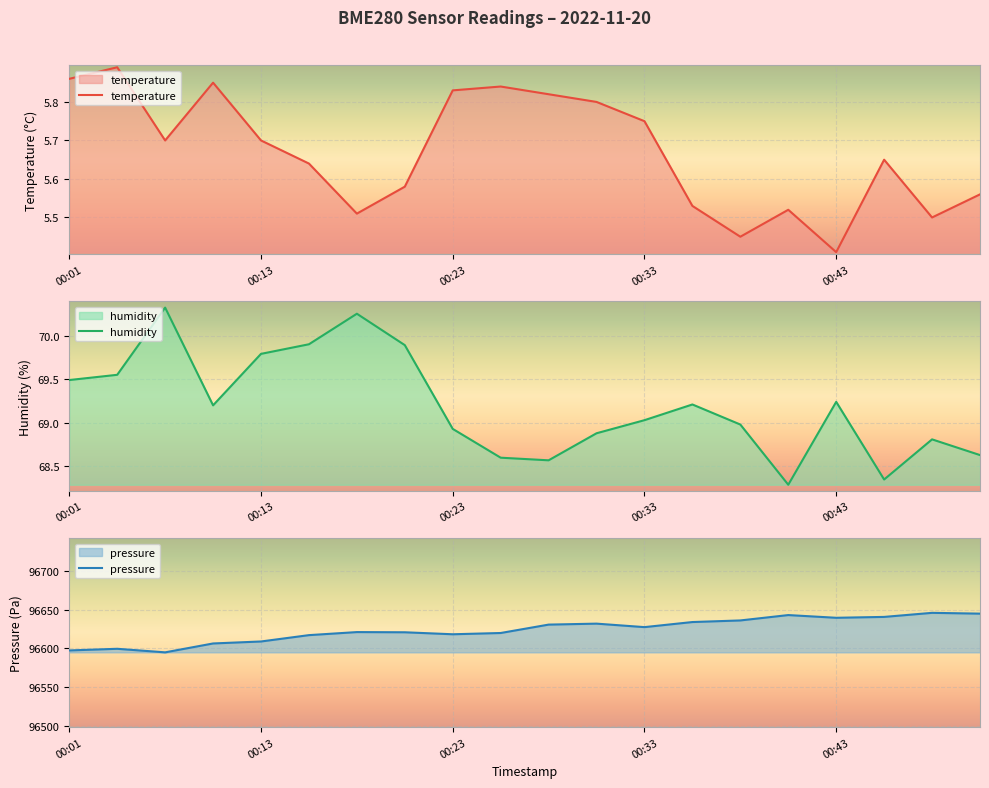

Which series has the largest range (max minus min)?

pressure